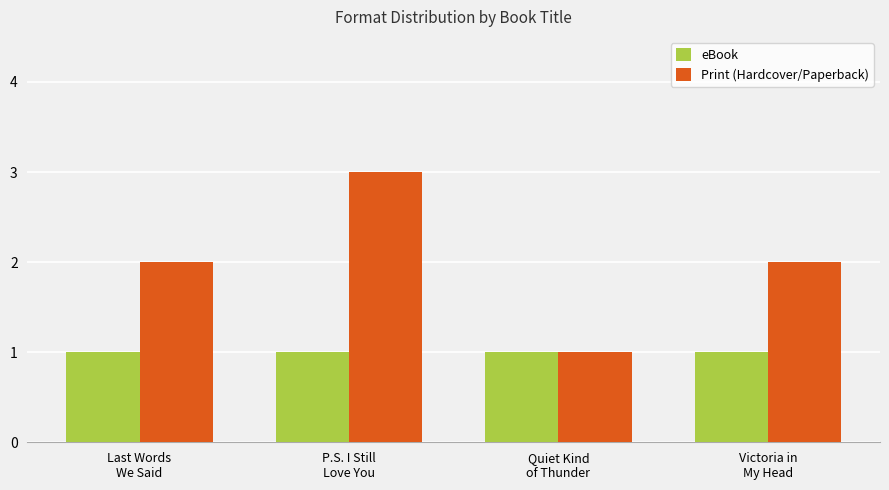

What are all the series names shown in the legend?

eBook, Print (Hardcover/Paperback)